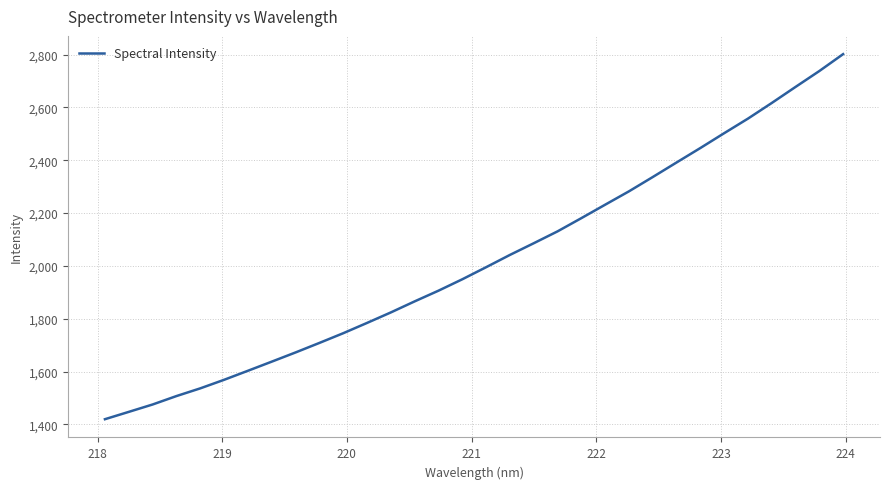

What is the minimum value shown in the chart?

1419.6